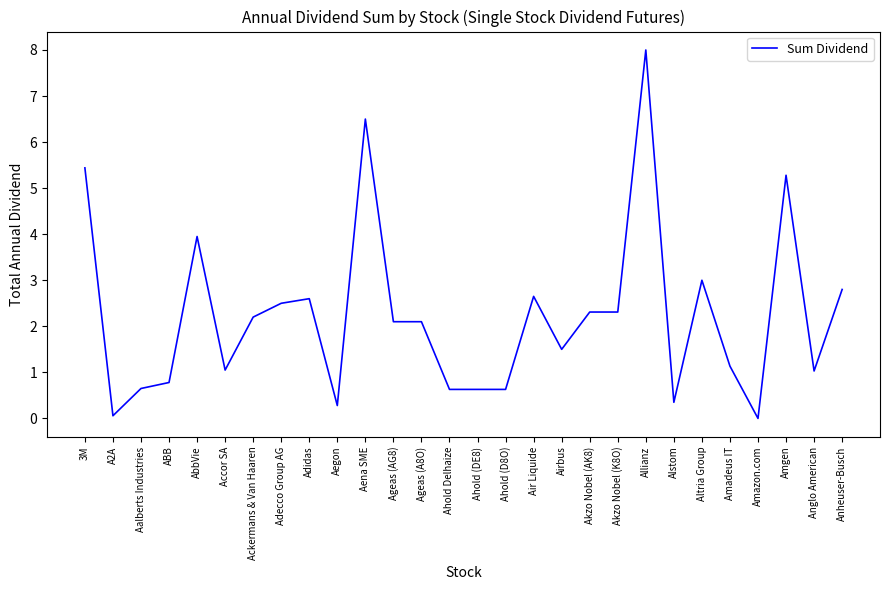

Which label corresponds to the largest value in the chart?

Allianz